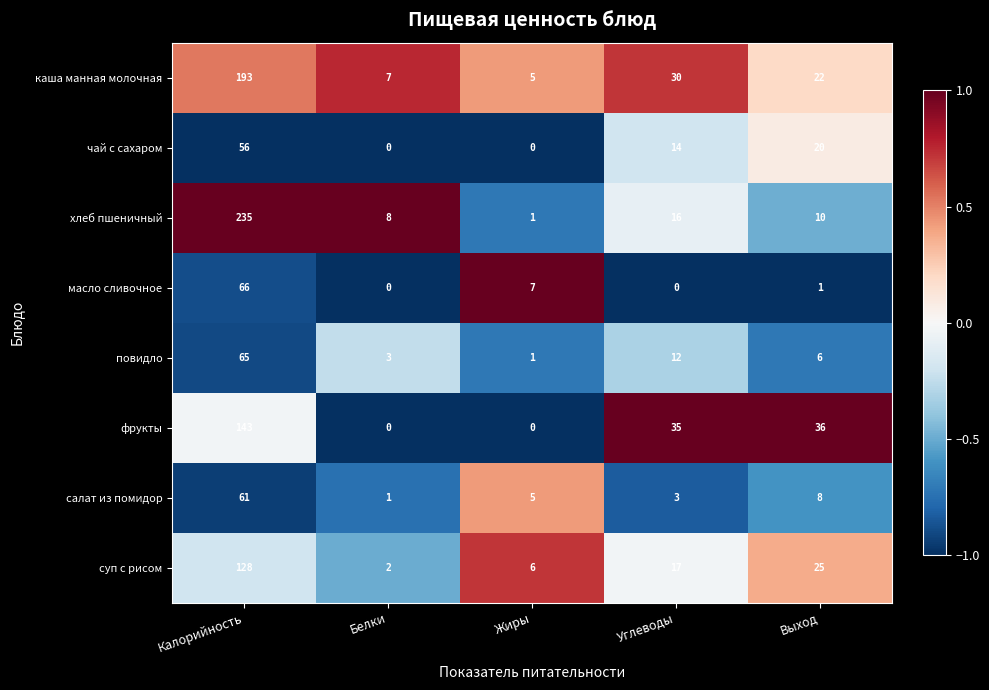

What is the difference between the highest and lowest values at Калорийность?

179